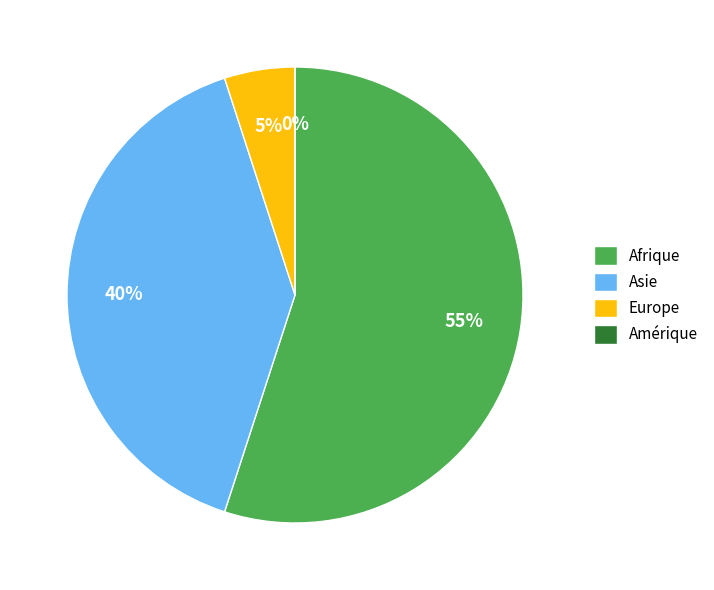

Which slice is the largest?

Afrique